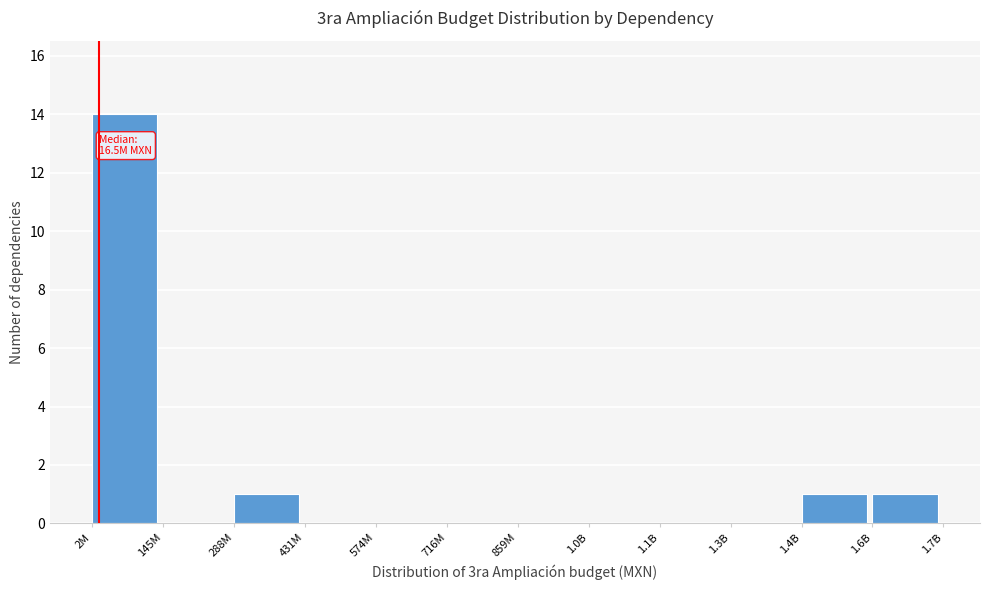

Reading left to right, list all the values displayed in this chart.

2M=14	145M=0	288M=1	431M=0	574M=0	716M=0	859M=0	1.0B=0	1.1B=0	1.3B=0	1.4B=1	1.6B=1